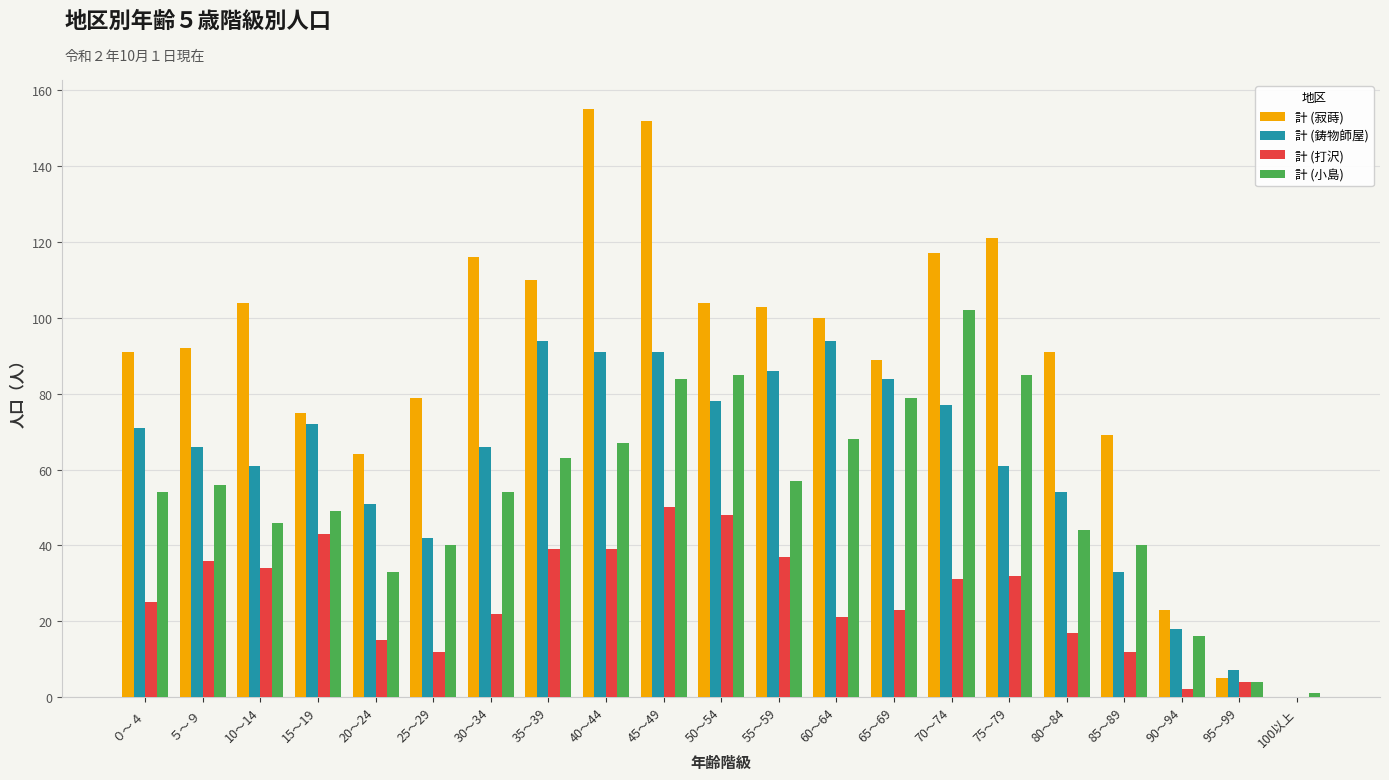

Reading left to right, what are all the values shown in this chart?

計 (寂蒔): 91	92	104	75	64	79	116	110	155	152	104	103	100	89	117	121	91	69	23	5	0
計 (鋳物師屋): 71	66	61	72	51	42	66	94	91	91	78	86	94	84	77	61	54	33	18	7	0
計 (打沢): 25	36	34	43	15	12	22	39	39	50	48	37	21	23	31	32	17	12	2	4	0
計 (小島): 54	56	46	49	33	40	54	63	67	84	85	57	68	79	102	85	44	40	16	4	1